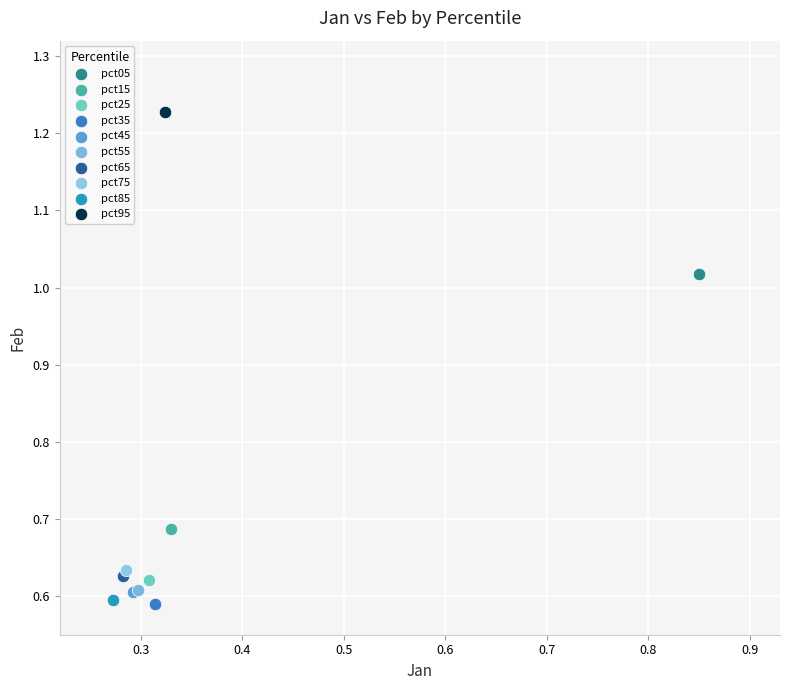

What are all the series names shown in the legend?

pct05, pct15, pct25, pct35, pct45, pct55, pct65, pct75, pct85, pct95